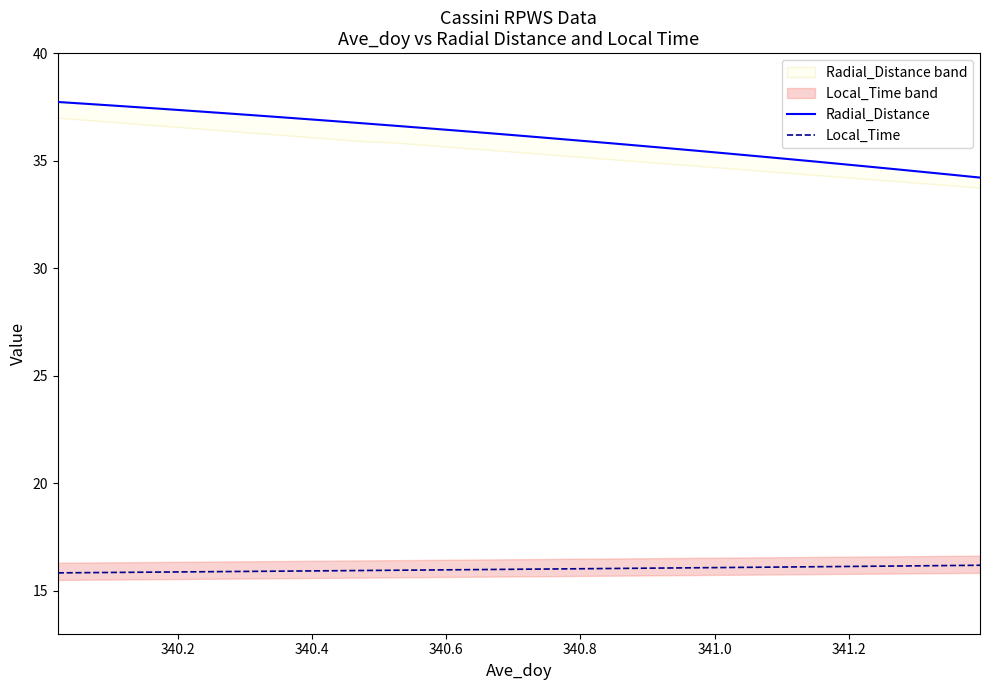

What is the value of the Local_Time point at the 3rd from the left?

15.8